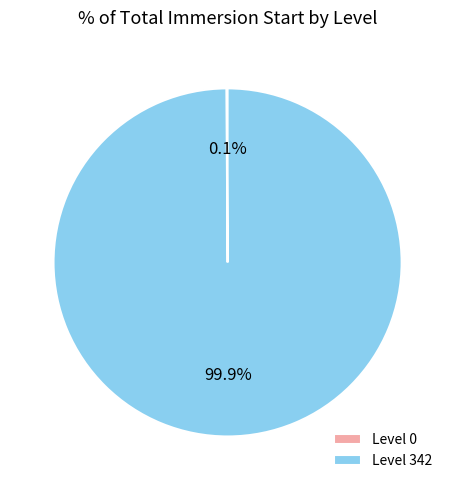

To the nearest percent, what is the average slice percentage?

50%